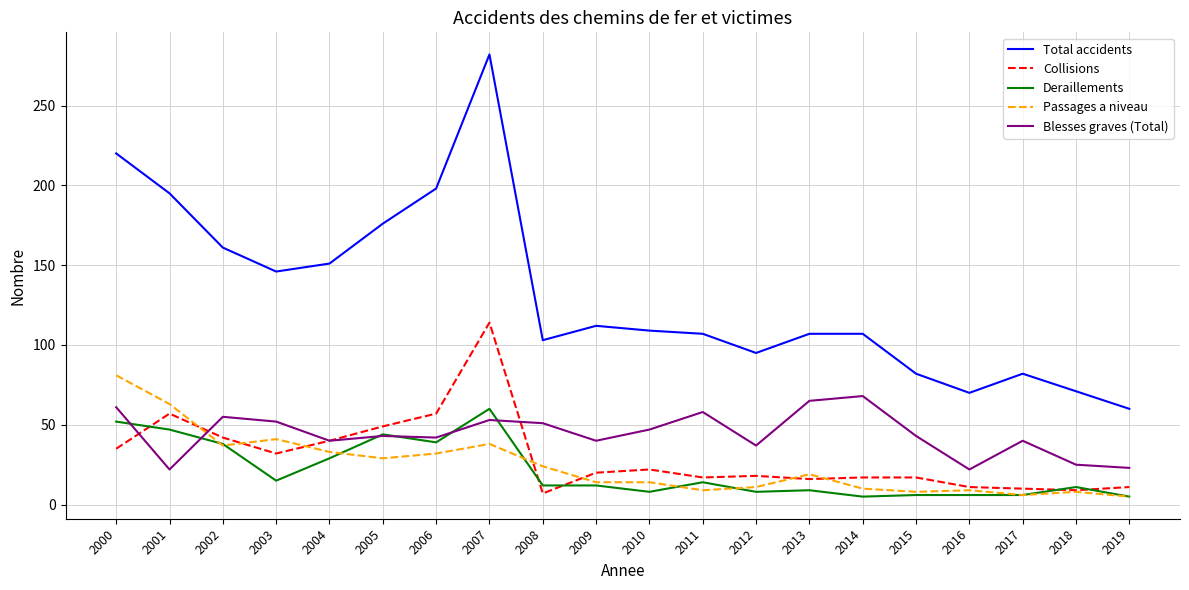

True or false: Total accidents and Passages a niveau cross at least once.

False